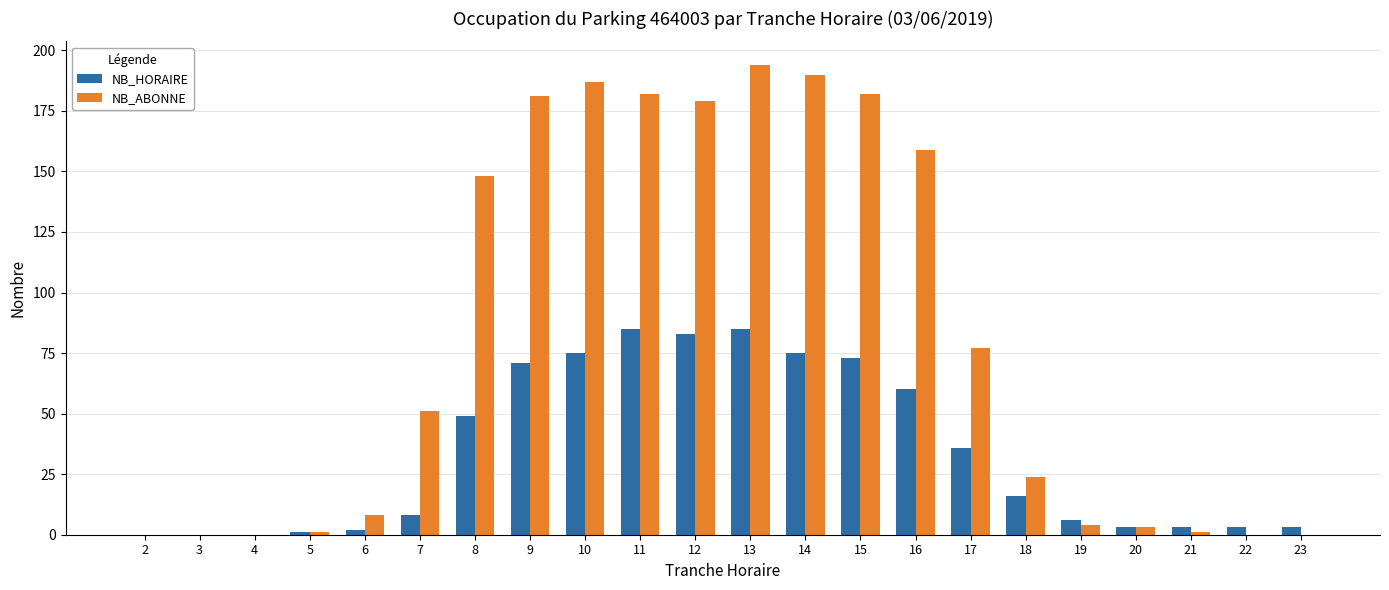

What is the sum of all NB_ABONNE values?

1771